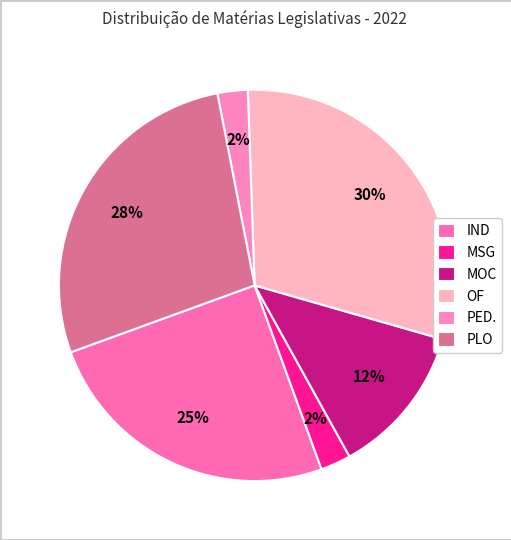

How many segments does this pie chart have?

6